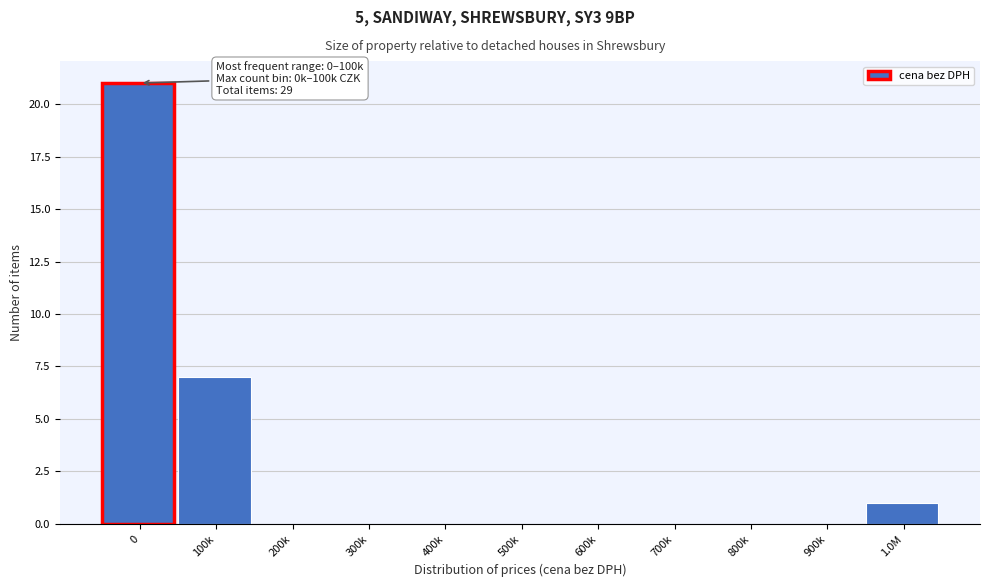

Reading right to left, extract all data points from this chart.

1.0M=1	900k=0	800k=0	700k=0	600k=0	500k=0	400k=0	300k=0	200k=0	100k=7	0=21